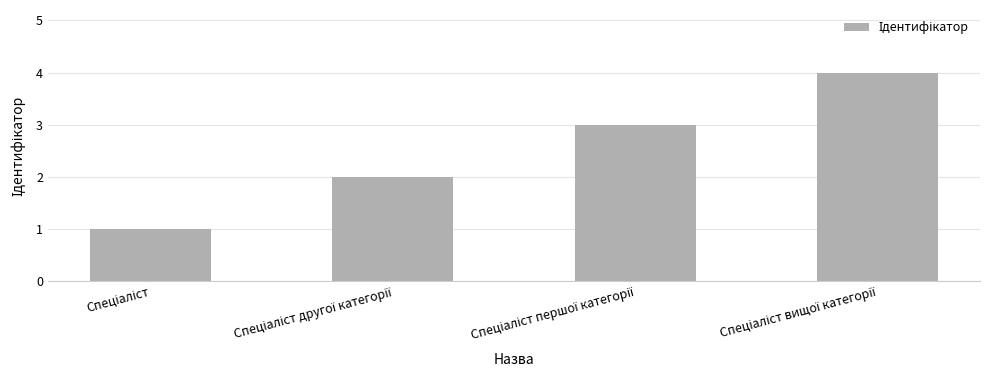

What is the sum of all values?

10